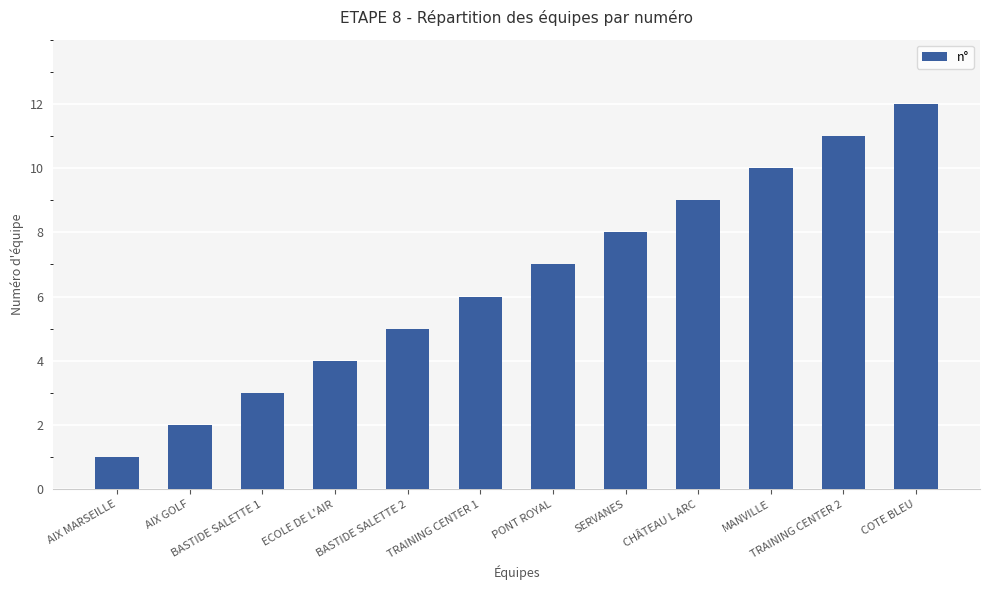

Reading left to right, extract all data points from this chart.

AIX MARSEILLE=1	AIX GOLF=2	BASTIDE SALETTE 1=3	ECOLE DE L'AIR=4	BASTIDE SALETTE 2=5	TRAINING CENTER 1=6	PONT ROYAL=7	SERVANES=8	CHÂTEAU L ARC=9	MANVILLE=10	TRAINING CENTER 2=11	COTE BLEU=12